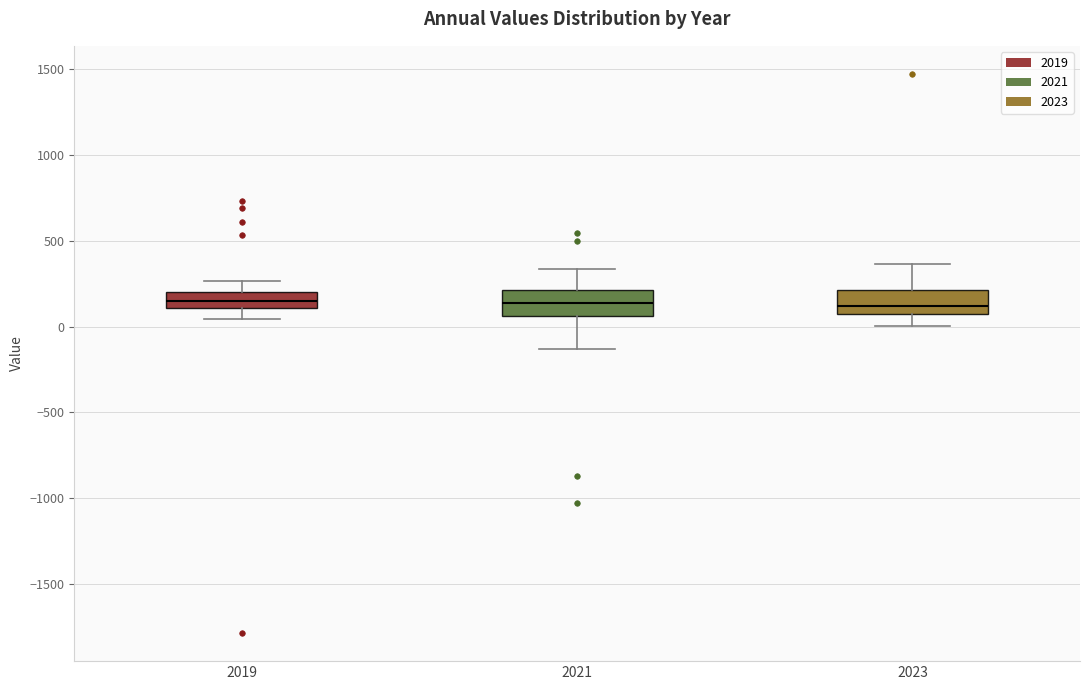

Where does the upper whisker of the box at x = 2019 end on the y-axis? The values are not printed on the chart, so give them approximately, as read against the axis.

250